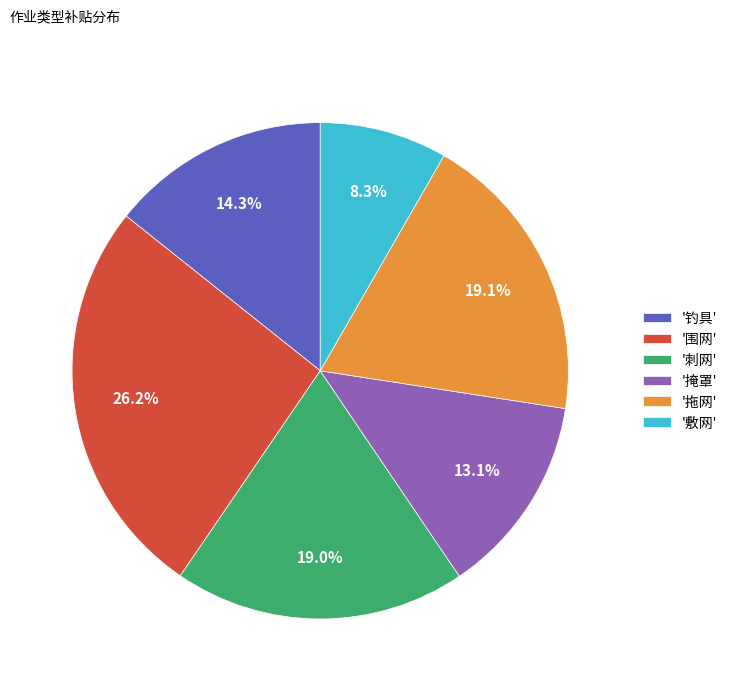

What percentage is NOT represented by '敷网'?

91.7%